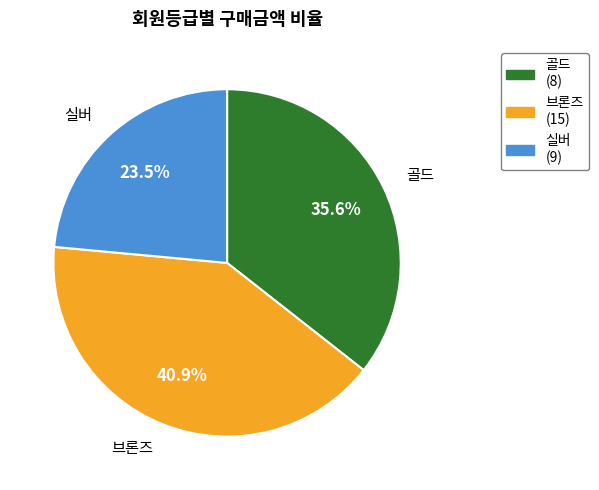

To the nearest percent, what is the difference between the 골드 and 실버 slice percentages?

12%